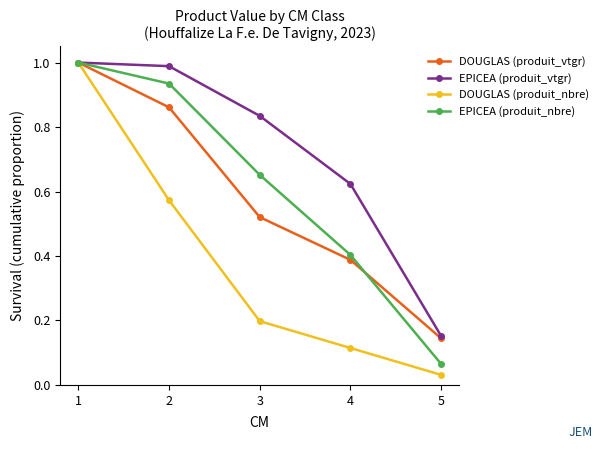

True or false: DOUGLAS (produit_vtgr) has more than 2 interior local peaks.

False